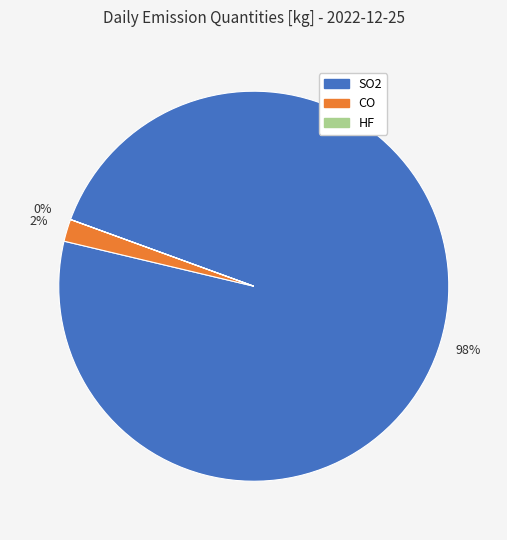

To the nearest percent, what percentage of the pie is CO?

2%